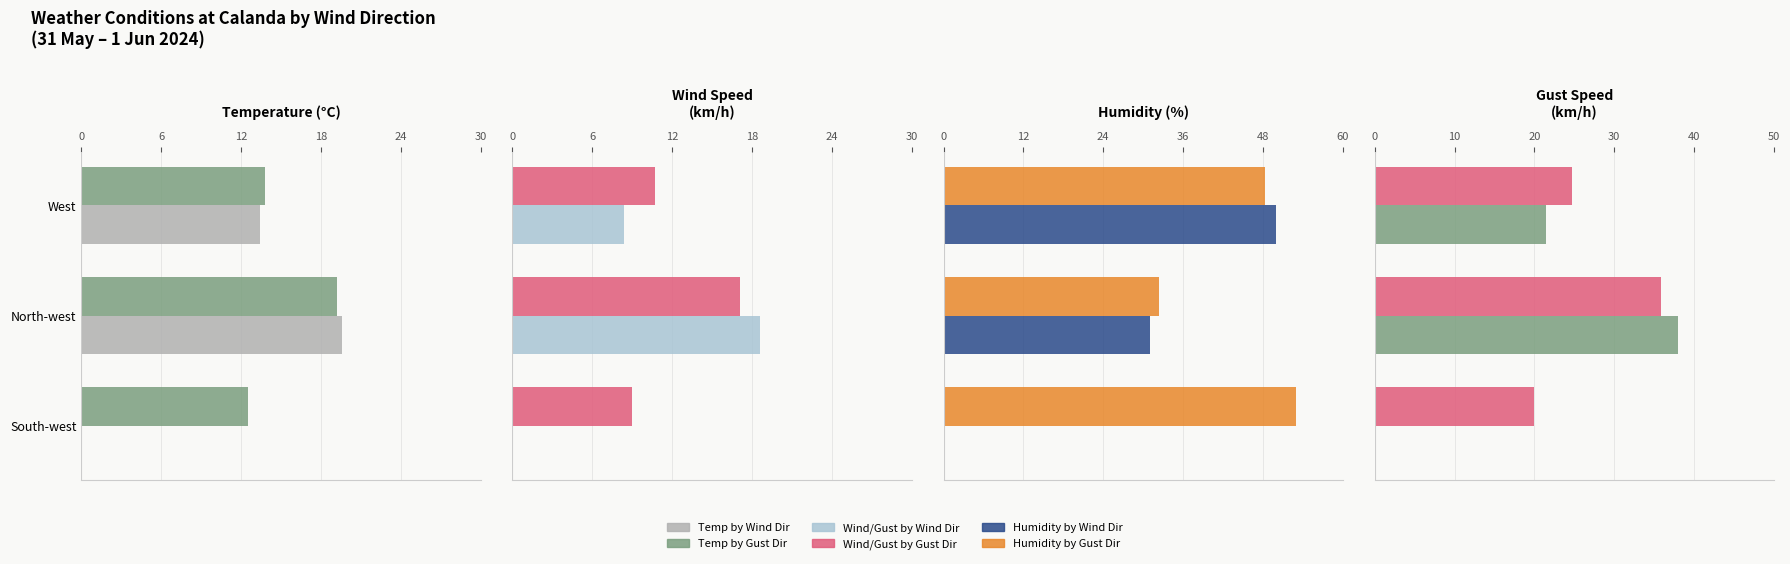

Does the chart contain stacked bars?

No